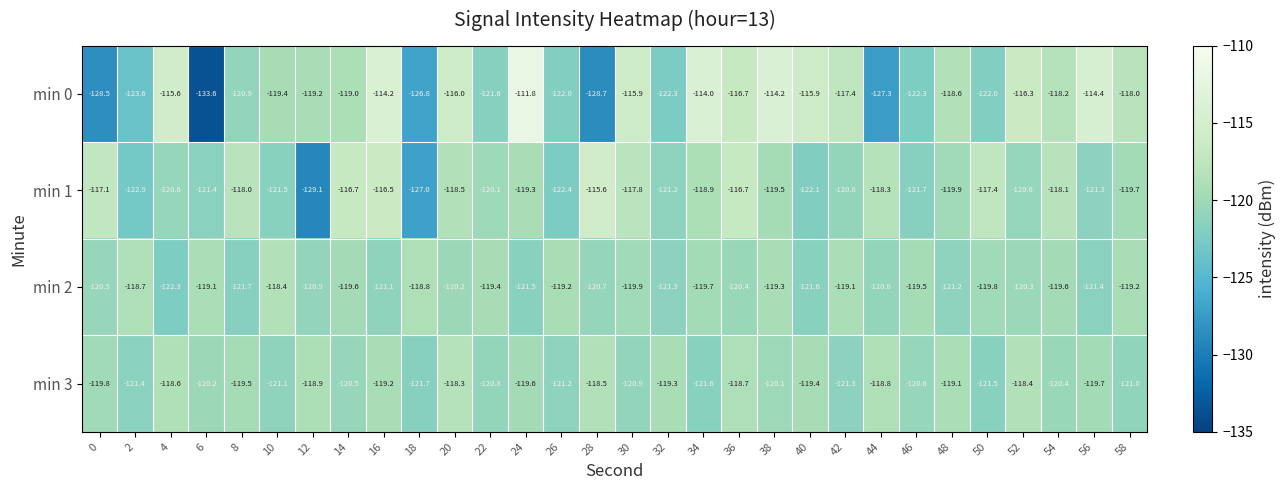

At which label is min 3 closest to -120?

38